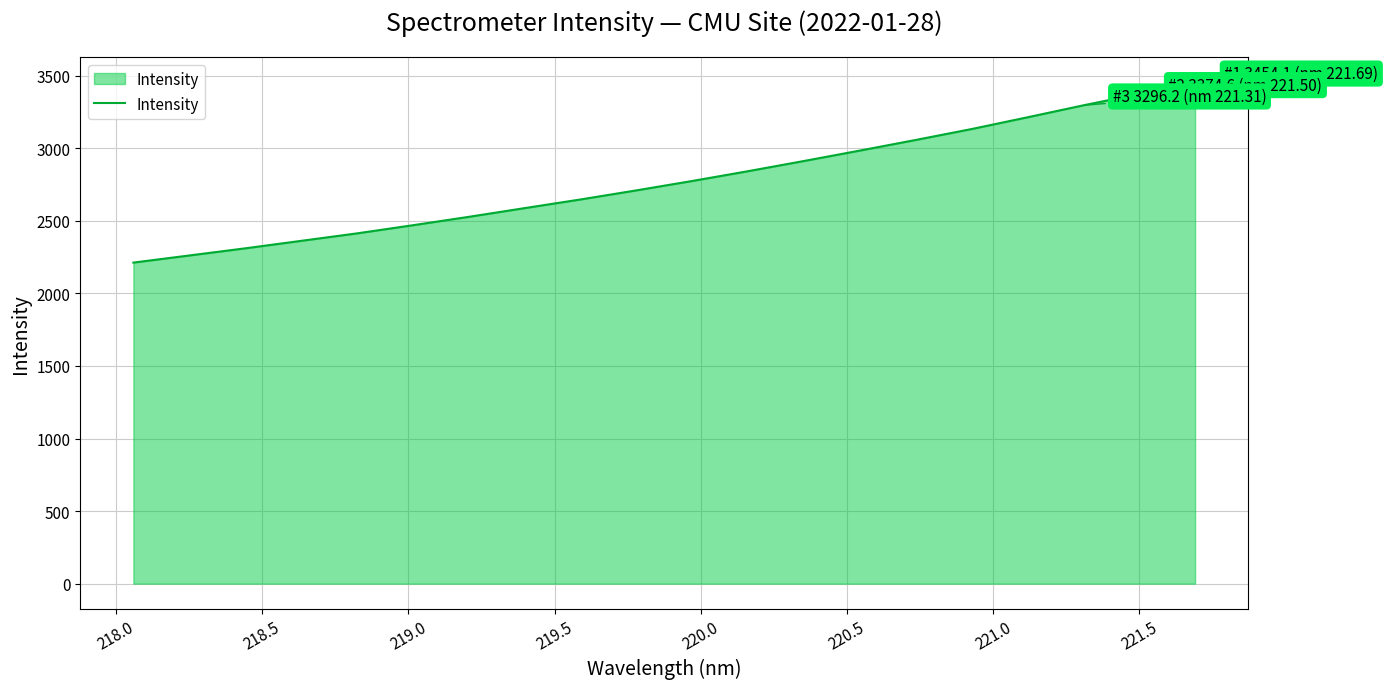

What is the maximum value shown in the chart?

3454.1